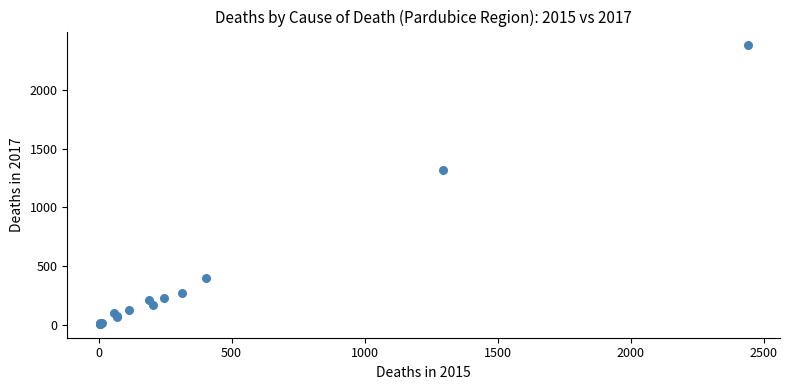

What Y value in the scatter plot is closest to 1192?

1315